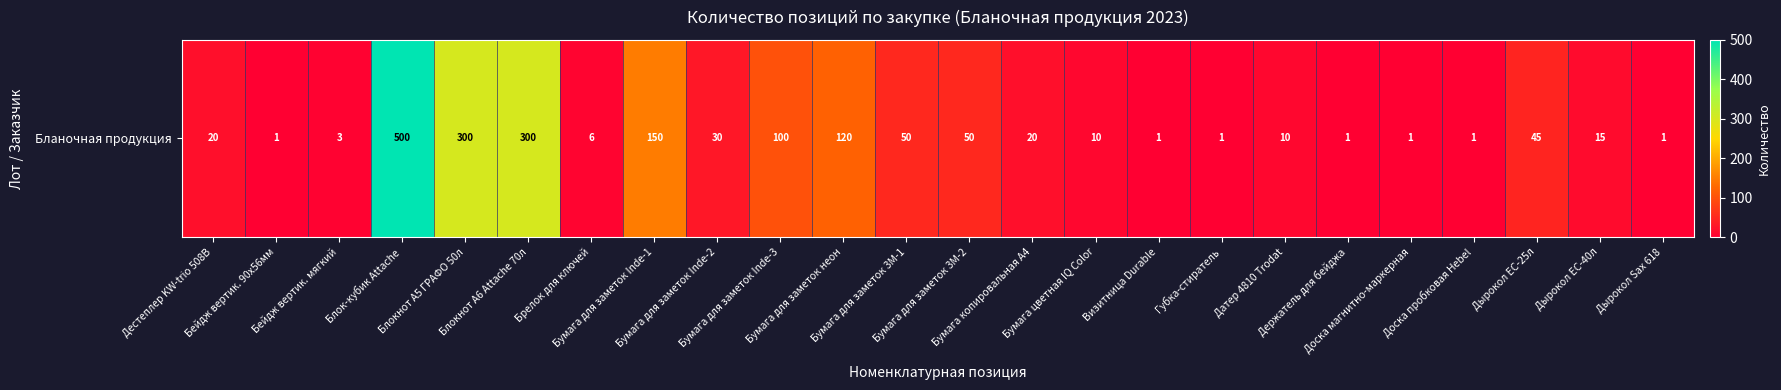

What is the ratio of the value at Бумага для заметок неон to the value at Блок-кубик Attache?

0.2